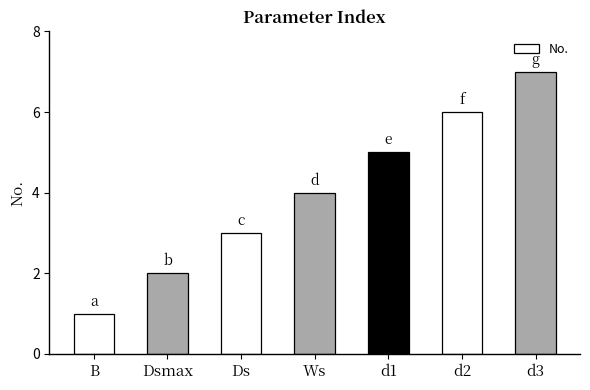

How many values are below 4?

3